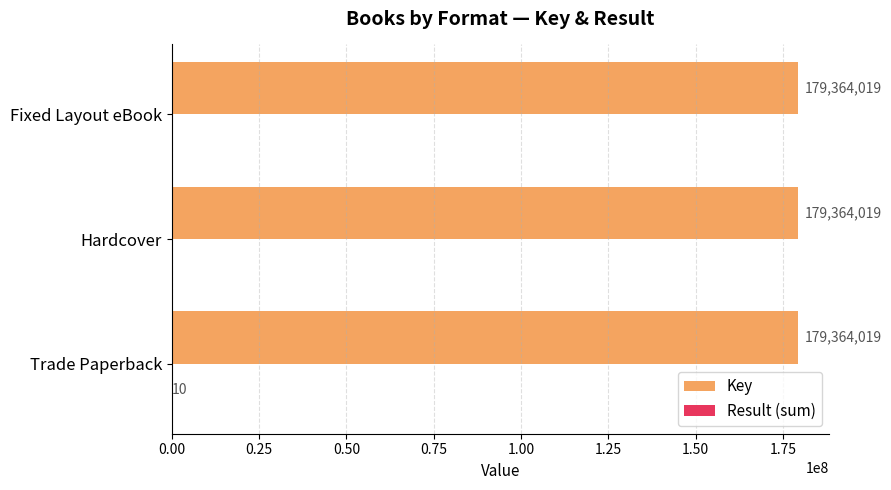

True or false: Key has a value of 179364019 at Trade Paperback.

True